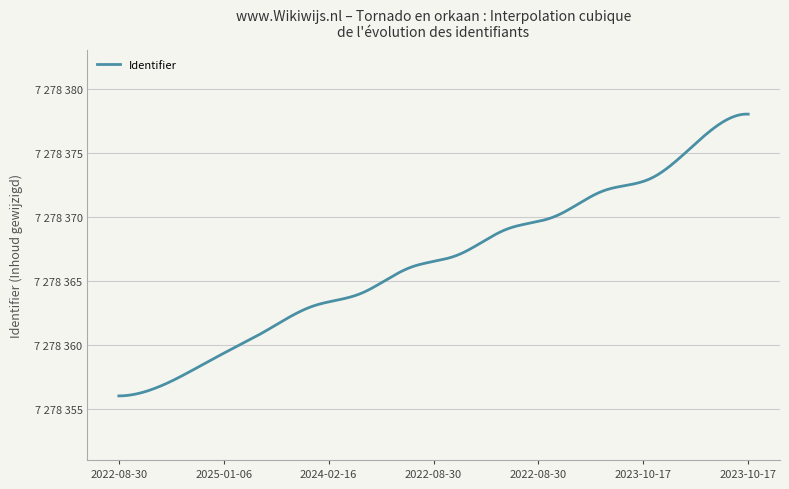

Does the chart have visible grid lines?

Yes